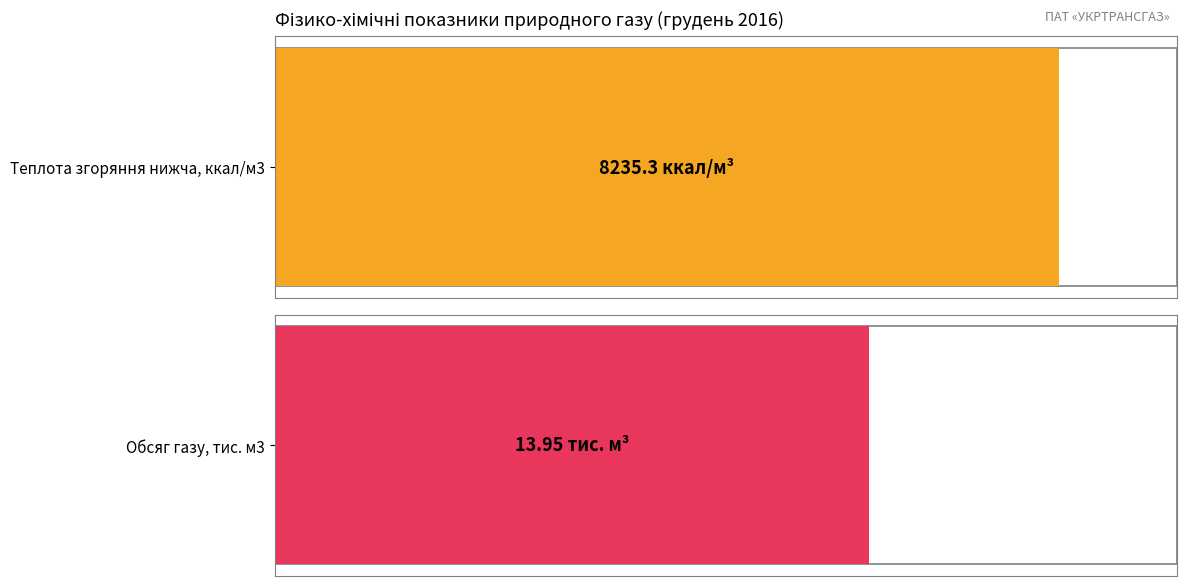

Count the number of data series in this chart.

2